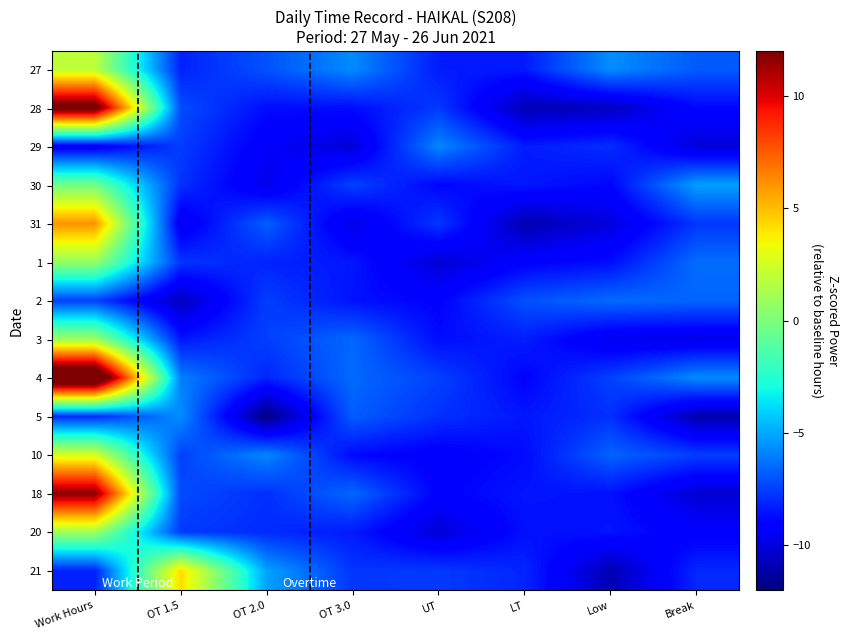

At Work Hours, list the series in order from smallest to largest.

29, 21, 5, 2, 30, 1, 3, 20, 27, 10, 31, 18, 28, 4